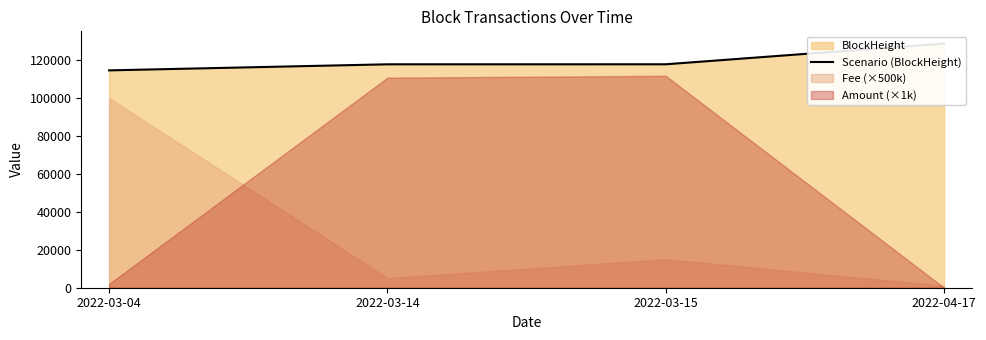

List the labels in order of value, largest first.

2022-04-17, 2022-03-15, 2022-03-14, 2022-03-04